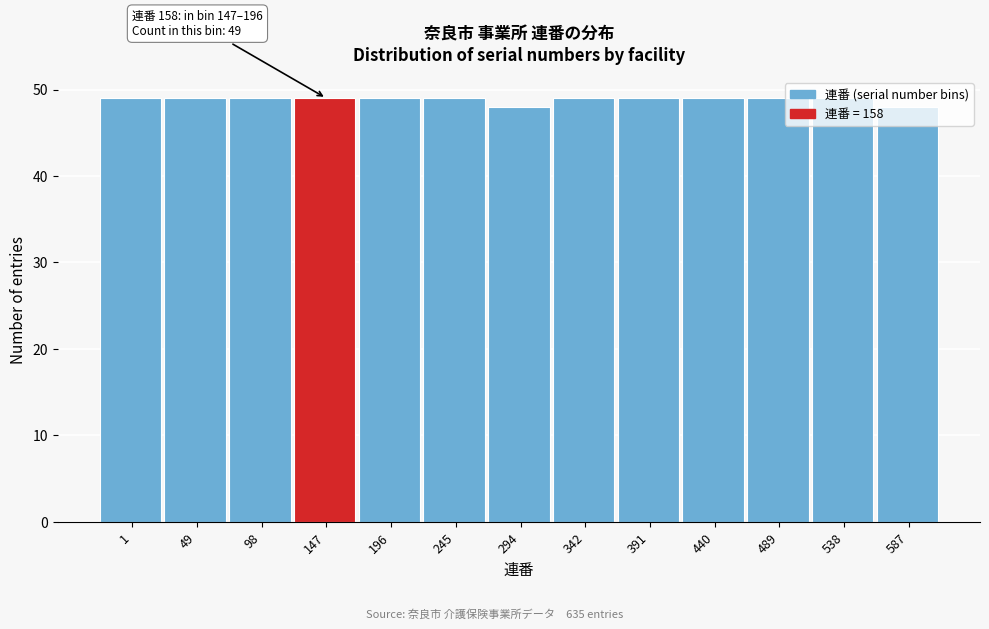

What is the minimum value shown in the chart?

48